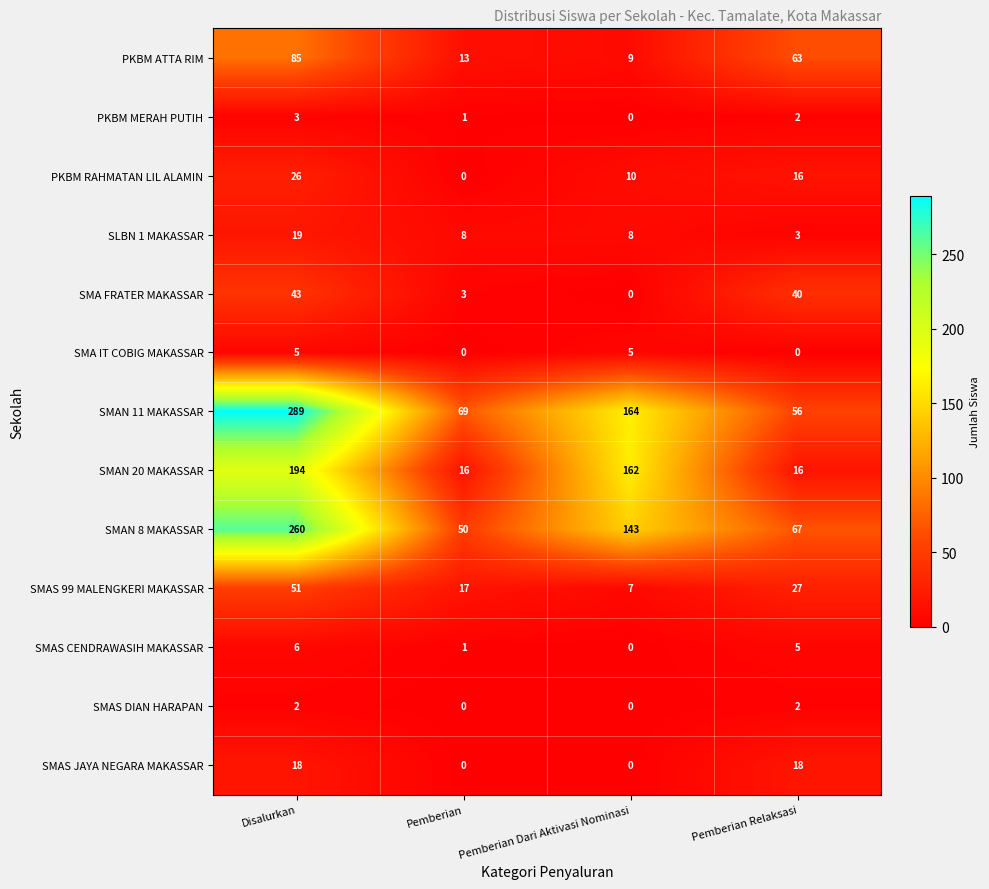

Read the PKBM MERAH PUTIH value at Disalurkan.

3